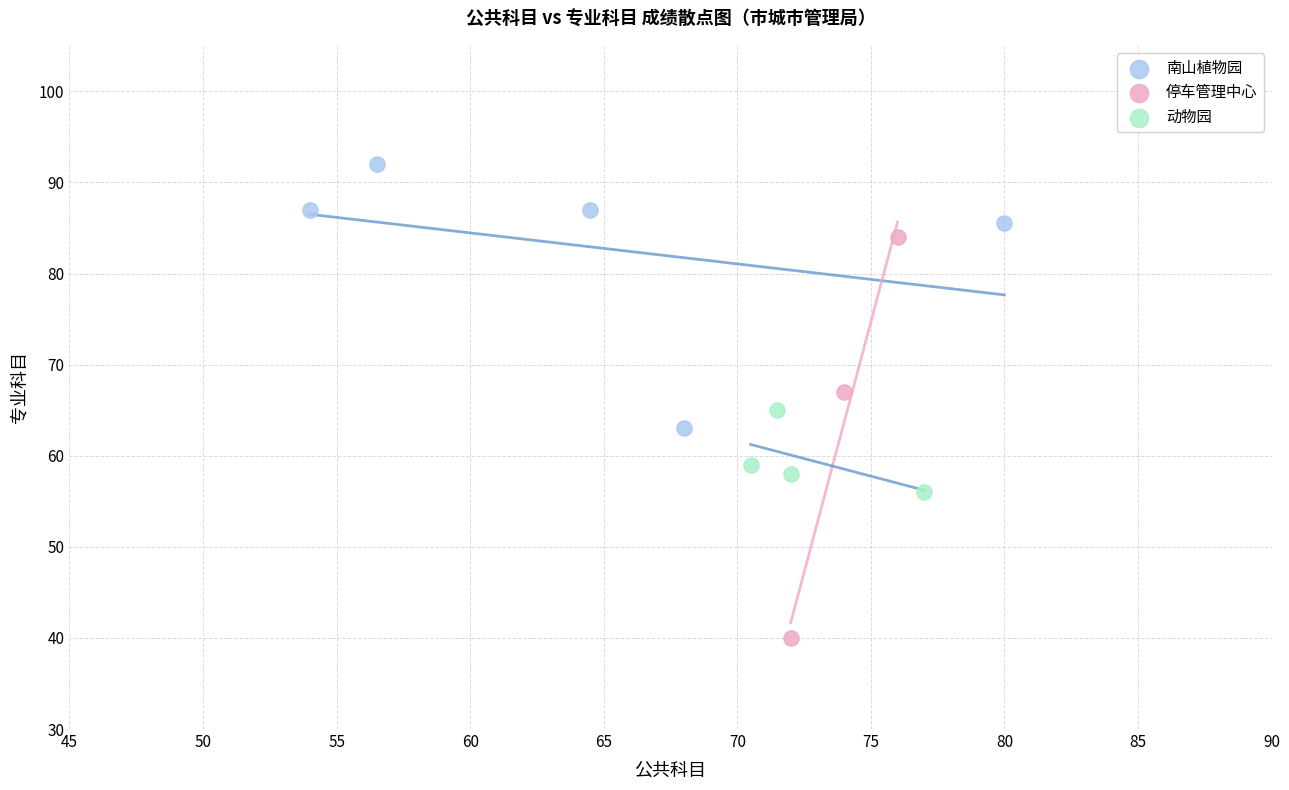

Which series contains the lowest Y value?

停车管理中心